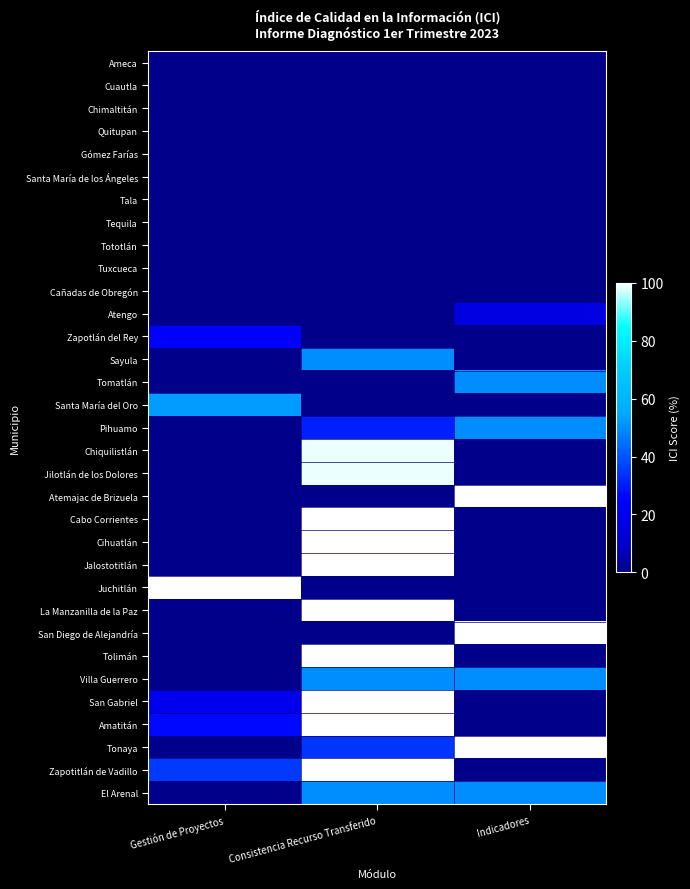

Reading left to right, what are all the values shown in this chart?

Ameca: Gestión de Proyectos=0.0	Consistencia Recurso Transferido=0.0	Indicadores=0.0
Cuautla: Gestión de Proyectos=0.0	Consistencia Recurso Transferido=0.0	Indicadores=0.0
Chimaltitán: Gestión de Proyectos=0.0	Consistencia Recurso Transferido=0.0	Indicadores=0.0
Quitupan: Gestión de Proyectos=0.0	Consistencia Recurso Transferido=0.0	Indicadores=0.0
Gómez Farías: Gestión de Proyectos=0.0	Consistencia Recurso Transferido=0.0	Indicadores=0.0
Santa María de los Ángeles: Gestión de Proyectos=0.0	Consistencia Recurso Transferido=0.0	Indicadores=0.0
Tala: Gestión de Proyectos=0.0	Consistencia Recurso Transferido=0.0	Indicadores=0.0
Tequila: Gestión de Proyectos=0.0	Consistencia Recurso Transferido=0.0	Indicadores=0.0
Tototlán: Gestión de Proyectos=0.0	Consistencia Recurso Transferido=0.0	Indicadores=0.0
Tuxcueca: Gestión de Proyectos=0.0	Consistencia Recurso Transferido=0.0	Indicadores=0.0
Cañadas de Obregón: Gestión de Proyectos=0.0	Consistencia Recurso Transferido=0.0	Indicadores=0.0
Atengo: Gestión de Proyectos=0.0	Consistencia Recurso Transferido=0.0	Indicadores=16.7
Zapotlán del Rey: Gestión de Proyectos=25.0	Consistencia Recurso Transferido=0.0	Indicadores=0.0
Sayula: Gestión de Proyectos=0.0	Consistencia Recurso Transferido=50.0	Indicadores=0.0
Tomatlán: Gestión de Proyectos=0.0	Consistencia Recurso Transferido=0.0	Indicadores=50.0
Santa María del Oro: Gestión de Proyectos=52.6	Consistencia Recurso Transferido=0.0	Indicadores=0.0
Pihuamo: Gestión de Proyectos=0.0	Consistencia Recurso Transferido=30.6	Indicadores=50.0
Chiquilistlán: Gestión de Proyectos=0.0	Consistencia Recurso Transferido=98.8	Indicadores=0.0
Jilotlán de los Dolores: Gestión de Proyectos=0.0	Consistencia Recurso Transferido=98.8	Indicadores=0.0
Atemajac de Brizuela: Gestión de Proyectos=0.0	Consistencia Recurso Transferido=0.0	Indicadores=100.0
Cabo Corrientes: Gestión de Proyectos=0.0	Consistencia Recurso Transferido=100.0	Indicadores=0.0
Cihuatlán: Gestión de Proyectos=0.0	Consistencia Recurso Transferido=100.0	Indicadores=0.0
Jalostotitlán: Gestión de Proyectos=0.0	Consistencia Recurso Transferido=100.0	Indicadores=0.0
Juchitlán: Gestión de Proyectos=100.0	Consistencia Recurso Transferido=0.0	Indicadores=0.0
La Manzanilla de la Paz: Gestión de Proyectos=0.0	Consistencia Recurso Transferido=100.0	Indicadores=0.0
San Diego de Alejandría: Gestión de Proyectos=0.0	Consistencia Recurso Transferido=0.0	Indicadores=100.0
Tolimán: Gestión de Proyectos=0.0	Consistencia Recurso Transferido=100.0	Indicadores=0.0
Villa Guerrero: Gestión de Proyectos=0.0	Consistencia Recurso Transferido=50.0	Indicadores=50.0
San Gabriel: Gestión de Proyectos=20.0	Consistencia Recurso Transferido=100.0	Indicadores=0.0
Amatitán: Gestión de Proyectos=26.3	Consistencia Recurso Transferido=100.0	Indicadores=0.0
Tonaya: Gestión de Proyectos=0.0	Consistencia Recurso Transferido=34.6	Indicadores=100.0
Zapotitlán de Vadillo: Gestión de Proyectos=35.4	Consistencia Recurso Transferido=100.0	Indicadores=0.0
El Arenal: Gestión de Proyectos=0.0	Consistencia Recurso Transferido=50.0	Indicadores=50.0